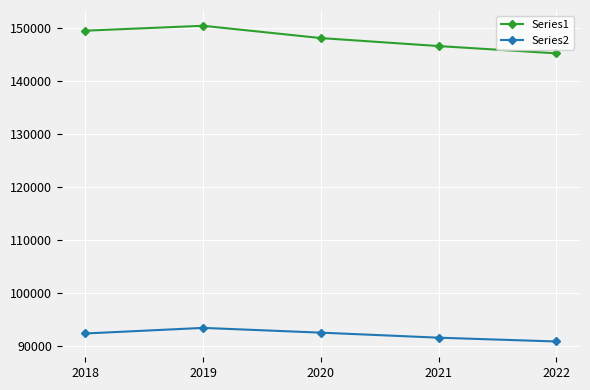

Is this an area chart (filled region under the line)?

No